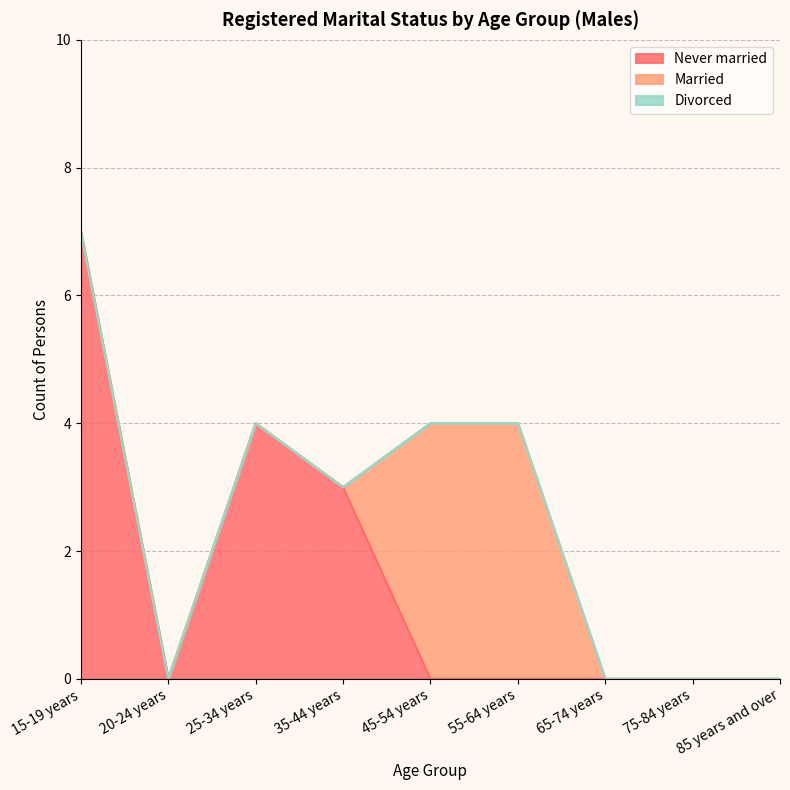

True or false: Married and Divorced cross at least once.

False